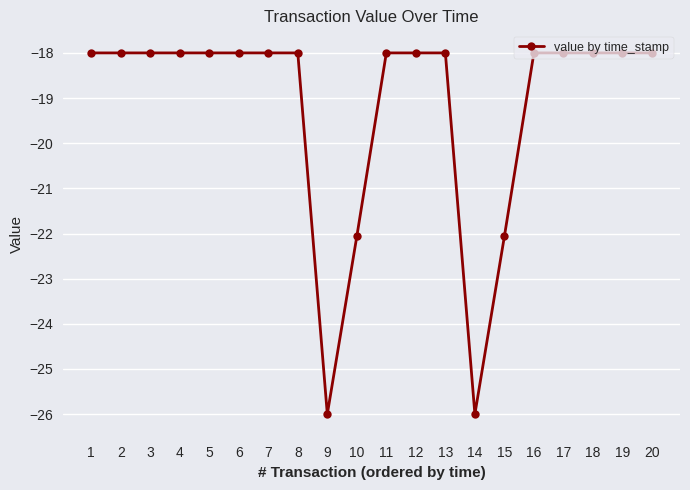

Count the number of data series in this chart.

1